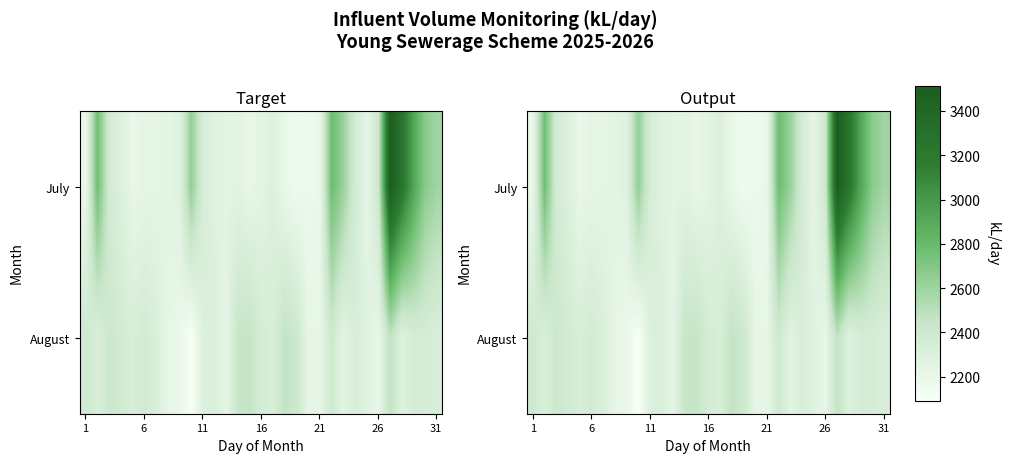

What is the sum of the July values at 31 and 21?

4787